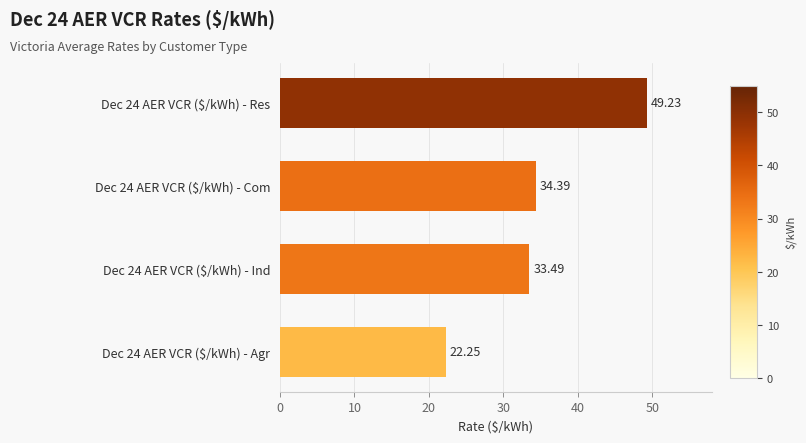

What is the difference between the maximum and minimum values?

27.0